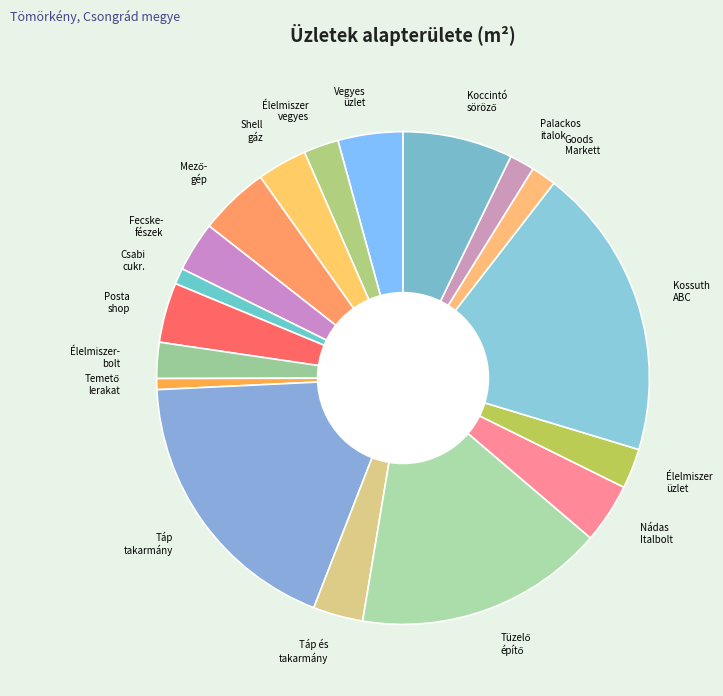

Approximately how many times larger is the value at Nádas Italbolt compared to Élelmiszer üzlet?

1.5